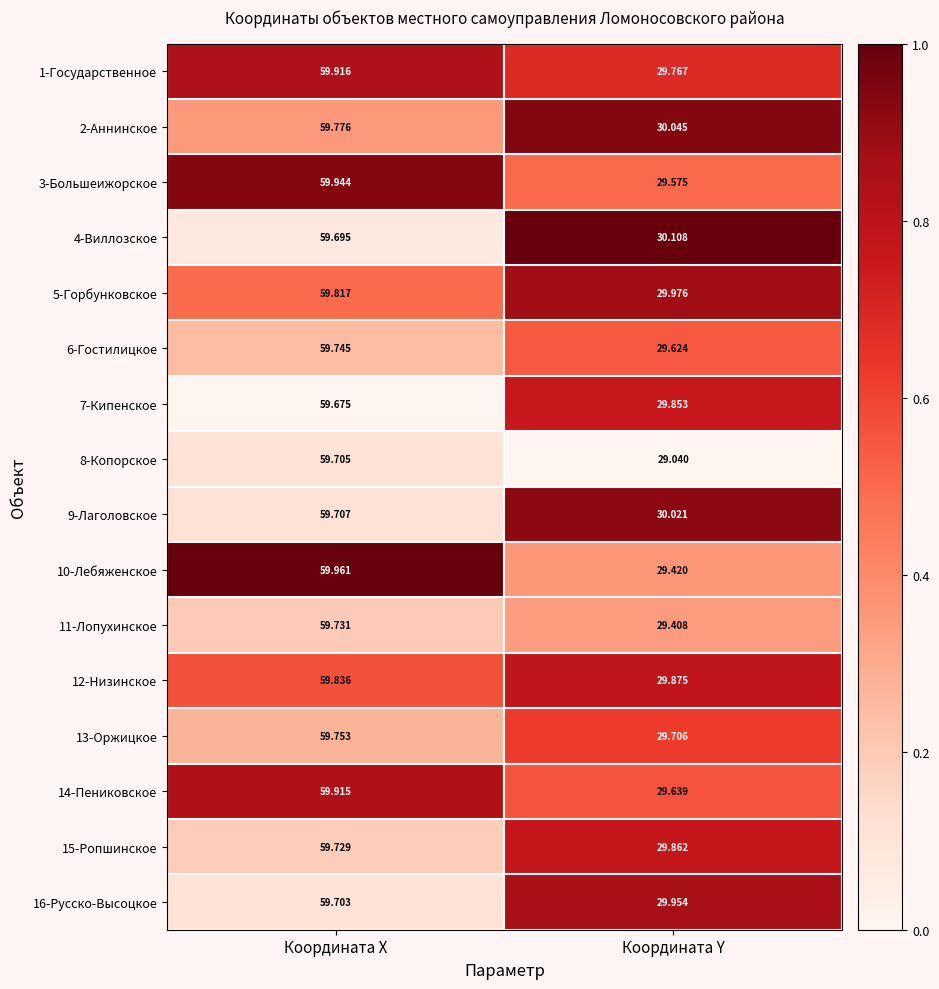

Which category has the lowest value across all series?

Координата Y